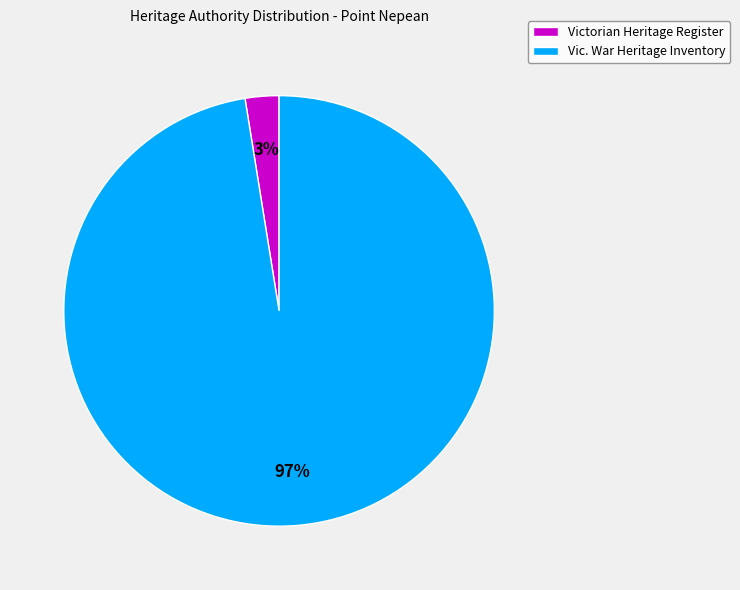

Which category accounts for the majority?

Vic. War Heritage Inventory